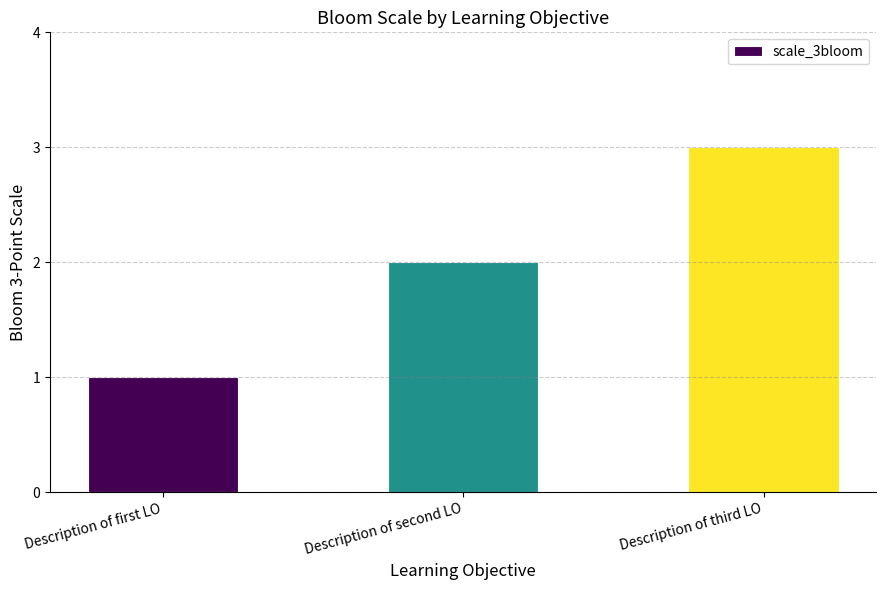

What is the label of the 2nd bar from the left?

Description of second LO